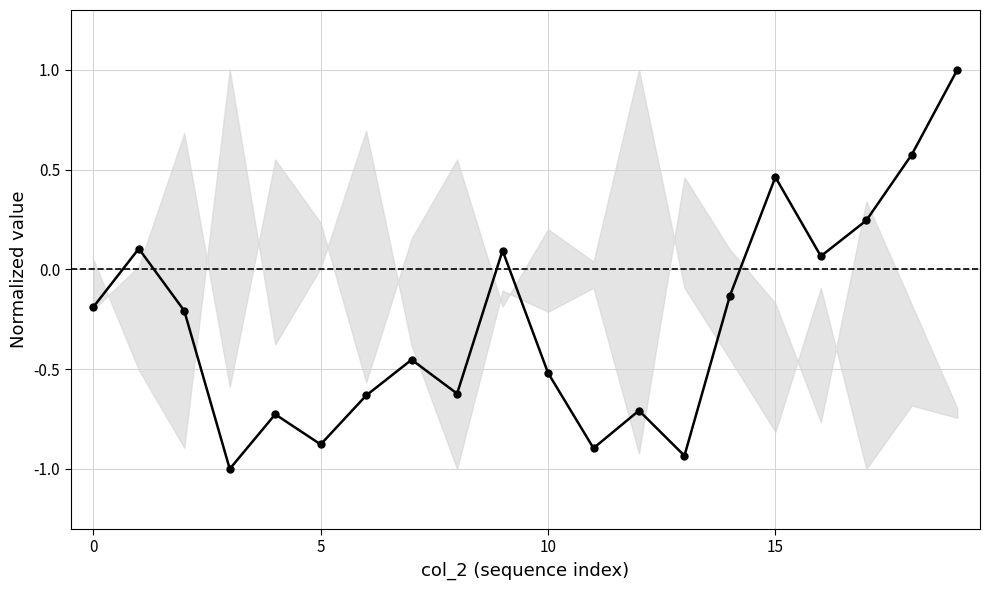

What is the value of the 1st point from the left?

-0.2